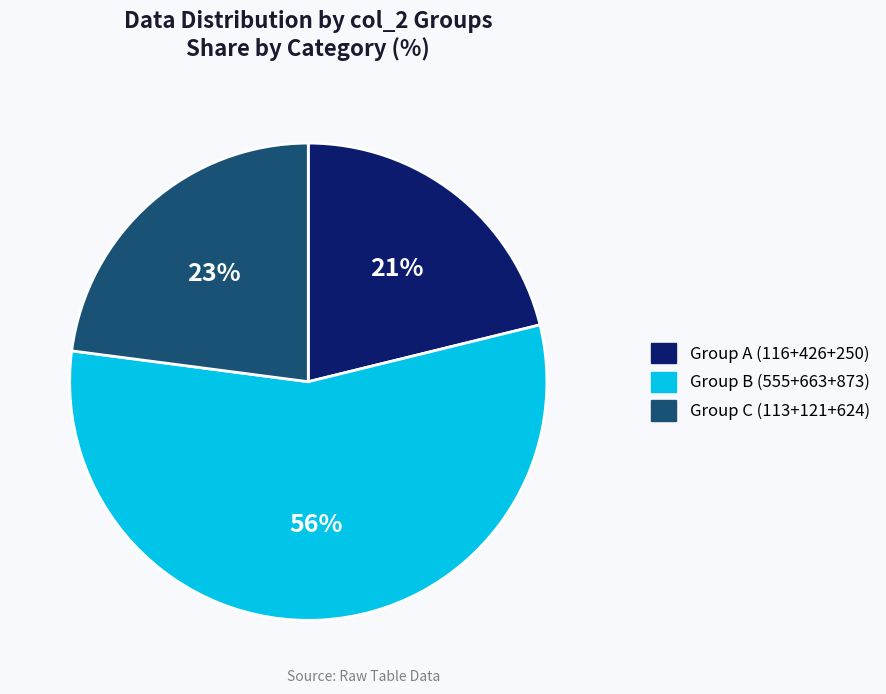

True or false: Group B (555+663+873) accounts for 56% of the total.

True